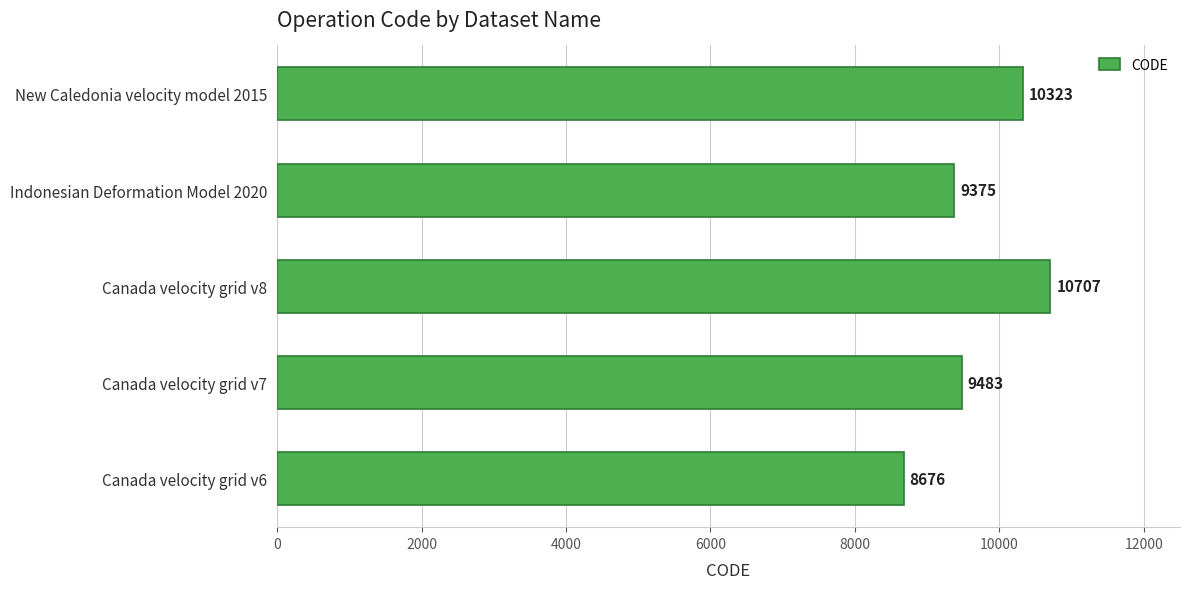

True or false: the data shows 10707 at Canada velocity grid v8.

True